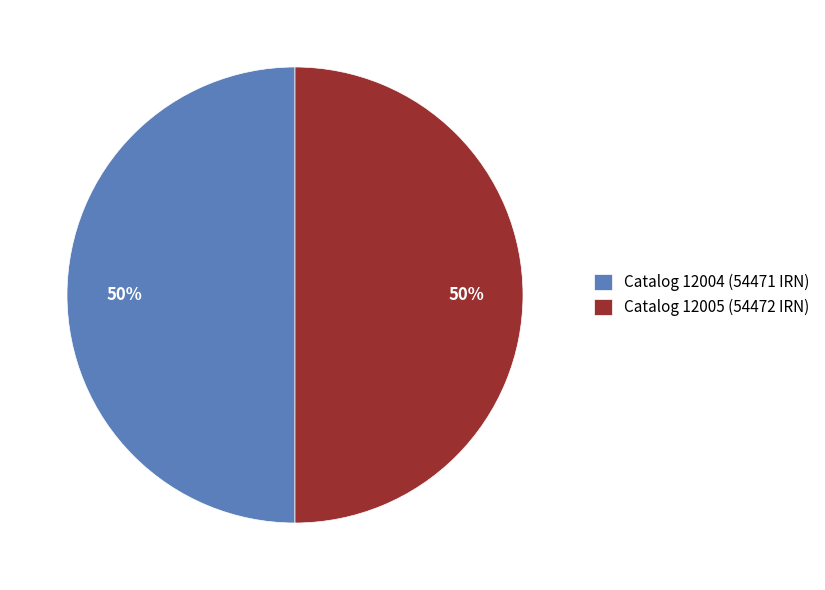

The Catalog 12004 (54471 IRN) slice represents 50% of the pie. True or false?

True